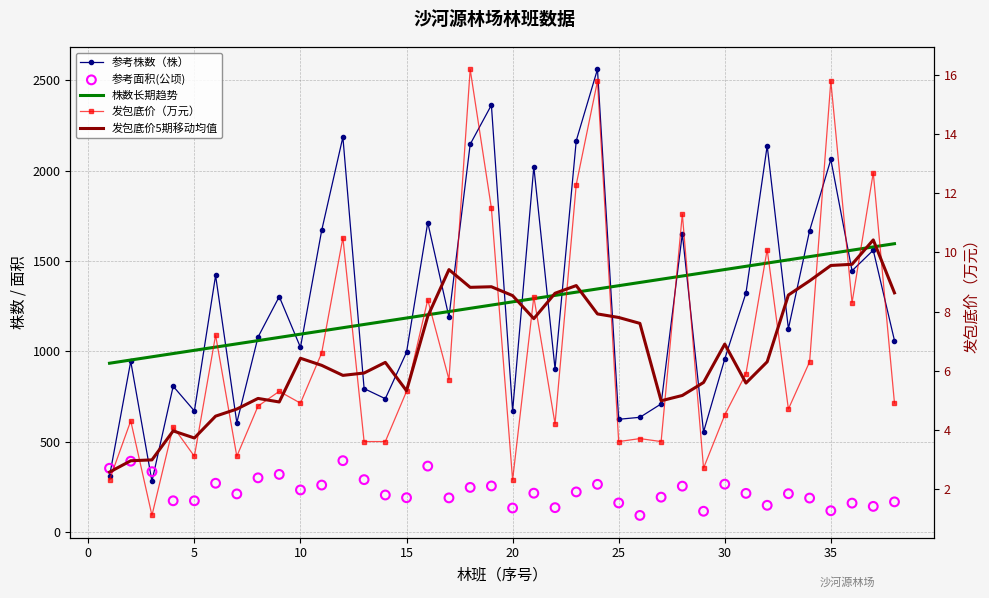

Is the value of 参考面积(公顷) at 20 greater than the value of 参考株数（株） at 31?

No